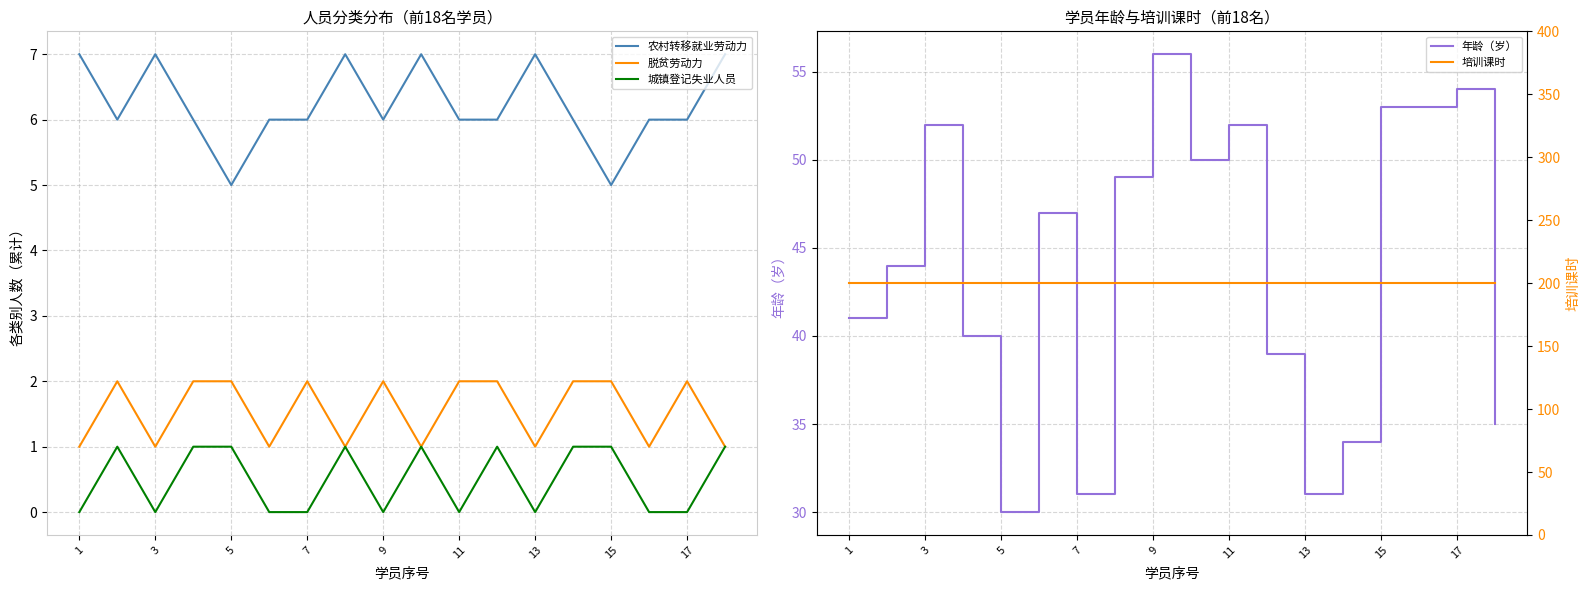

How many lines are shown in the chart?

5